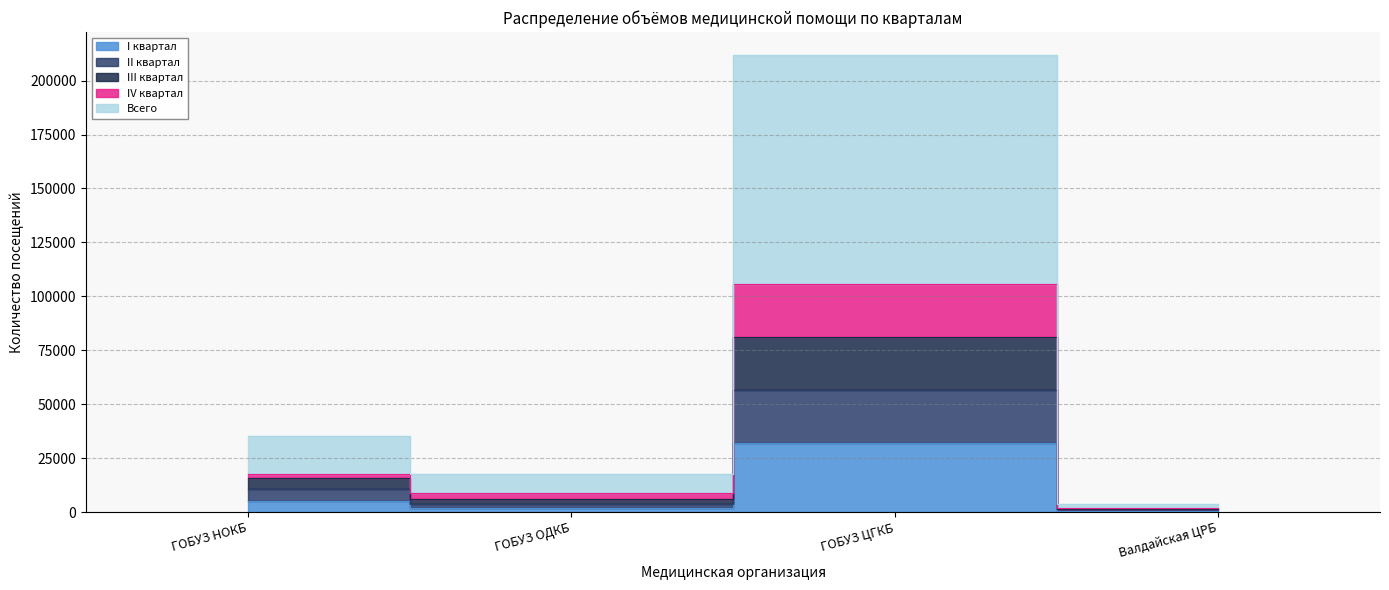

What is the sum of the Всего values at Валдайская ЦРБ and ГОБУЗ ОДКБ?

10727